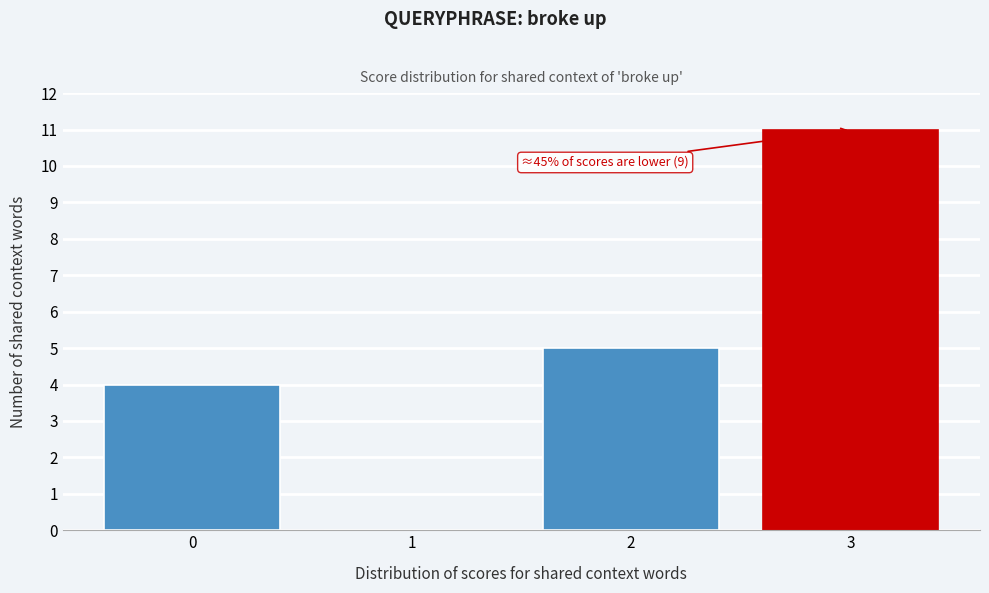

Reading left to right, transcribe all the data shown in this chart.

0=4	1=0	2=5	3=11